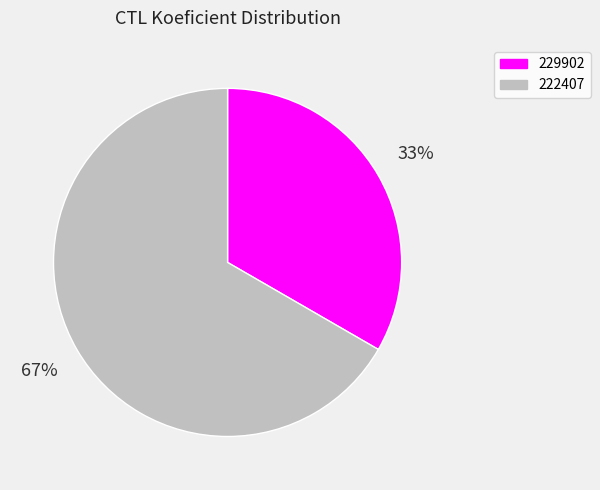

Do 229902 and 222407 together represent more than half of the pie?

Yes